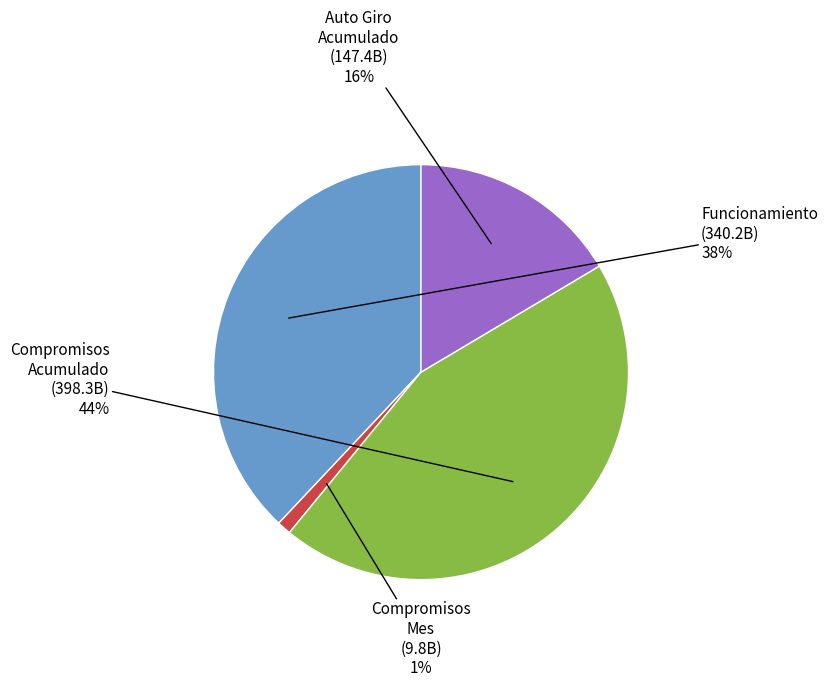

Which category has the biggest portion of the pie?

Compromisos Acumulado